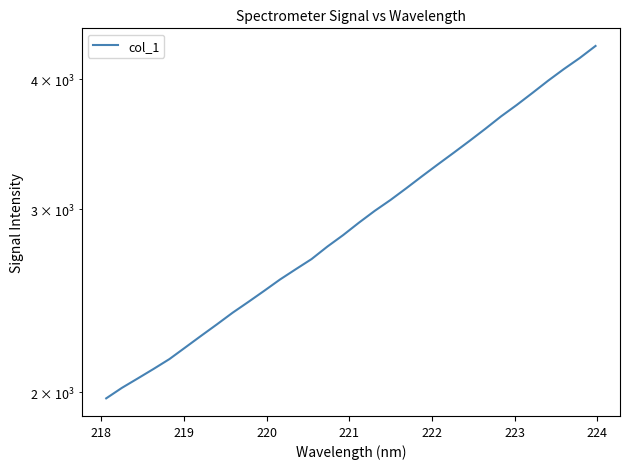

Does the chart have visible grid lines?

No